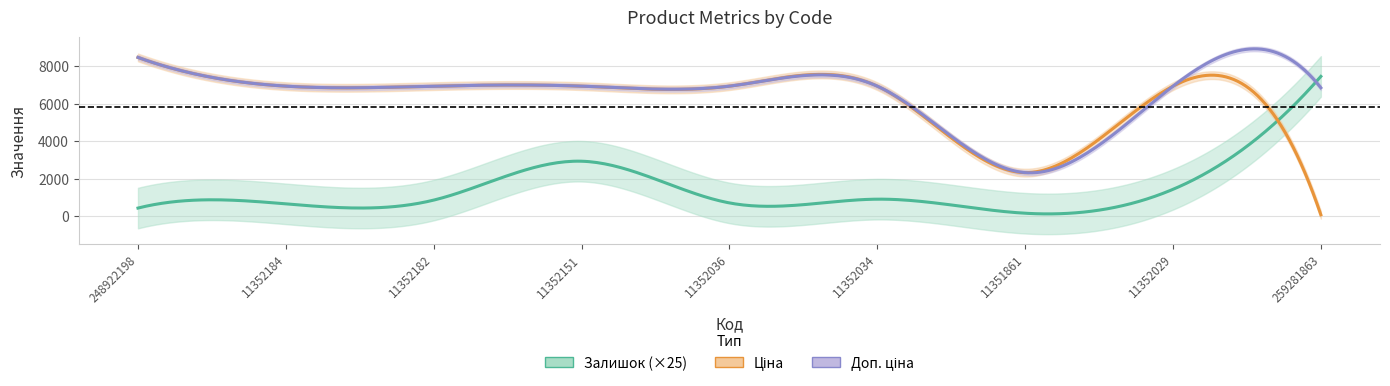

Is it true that Ціна equals 3270.2 at 11352034?

False